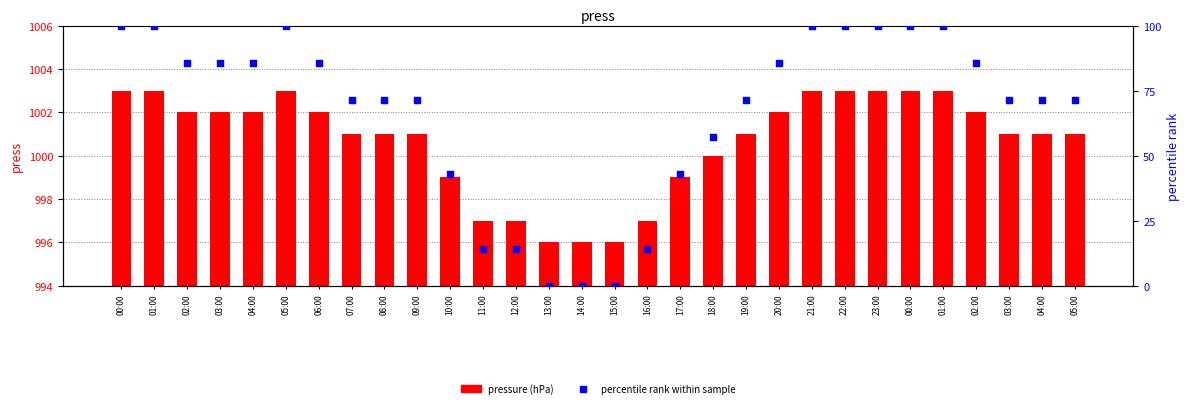

Which series has the largest Y range (max minus min)?

percentile rank within sample